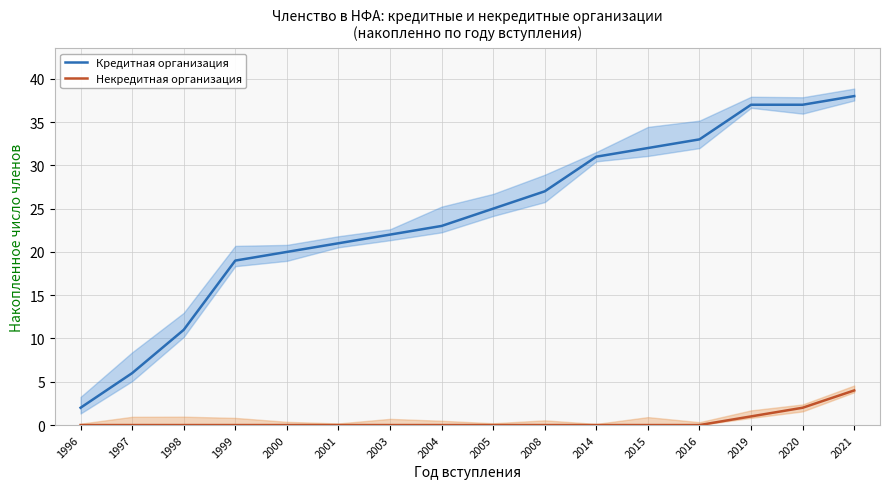

At how many categories does at least one series exceed 36?

3